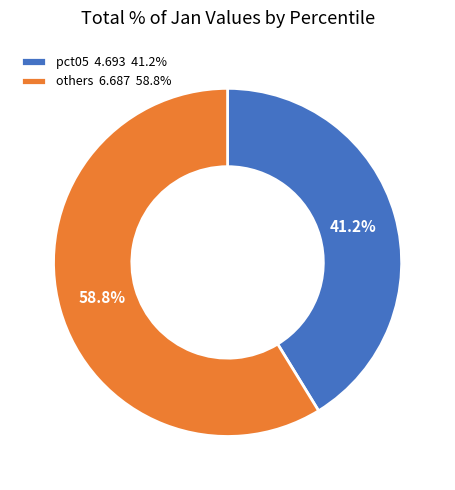

To the nearest percent, what is the average slice percentage?

50%